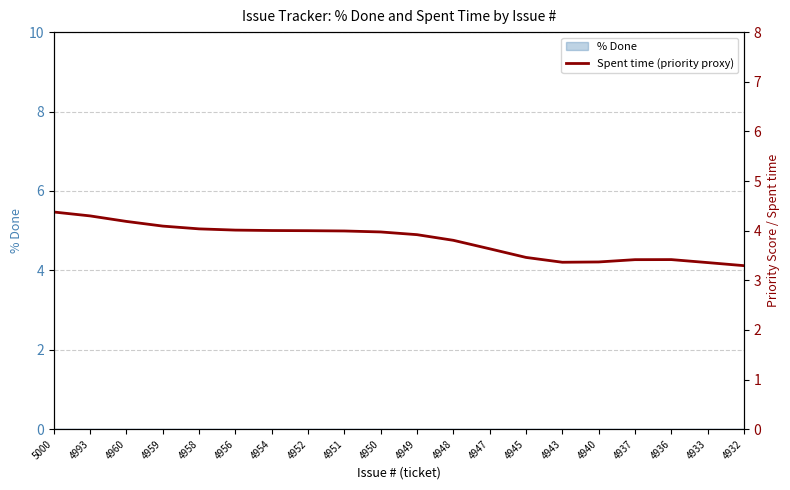

What is the greatest value displayed?

4.4